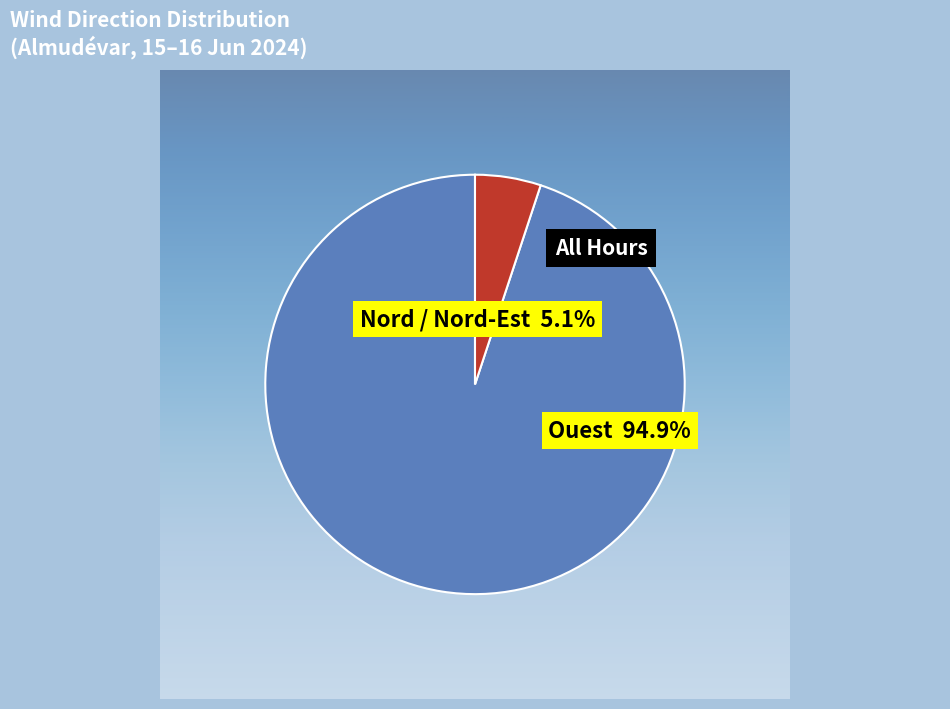

Is it true that Nord-Ouest is 11% of the pie?

False